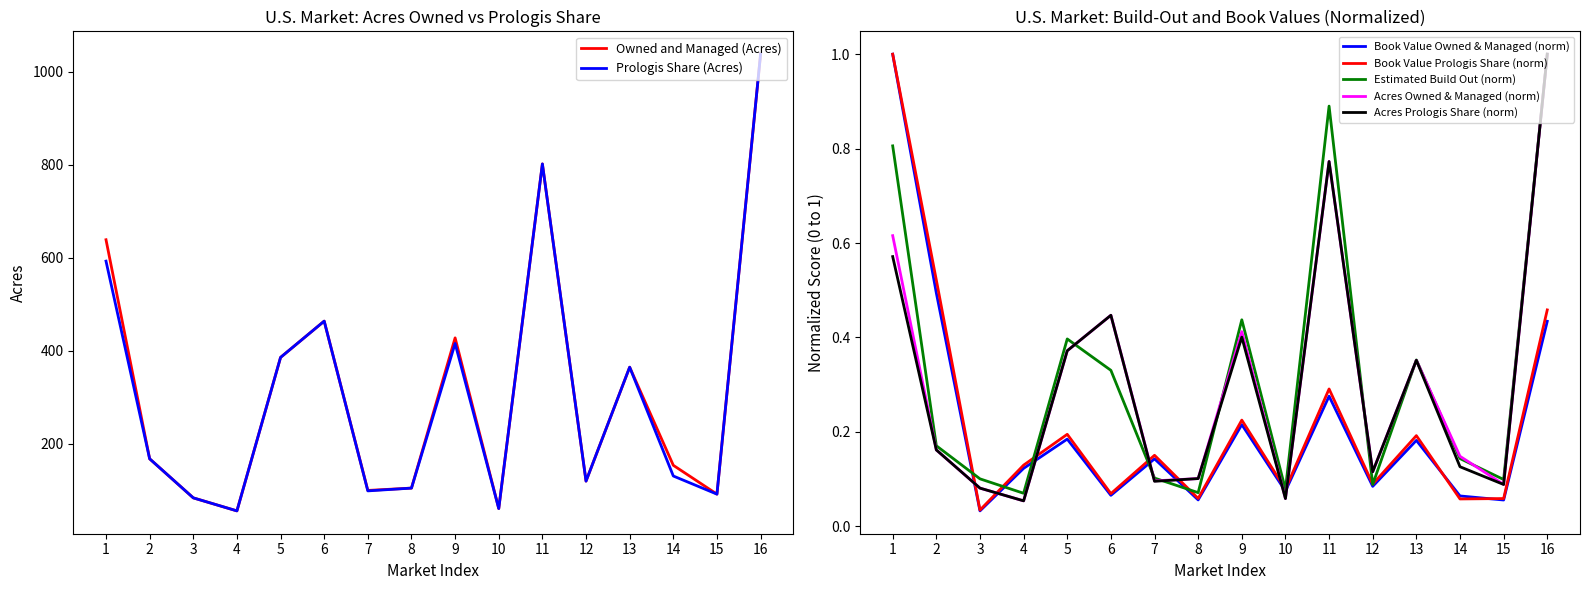

What is the highest value of the Prologis Share (Acres) series?

1038